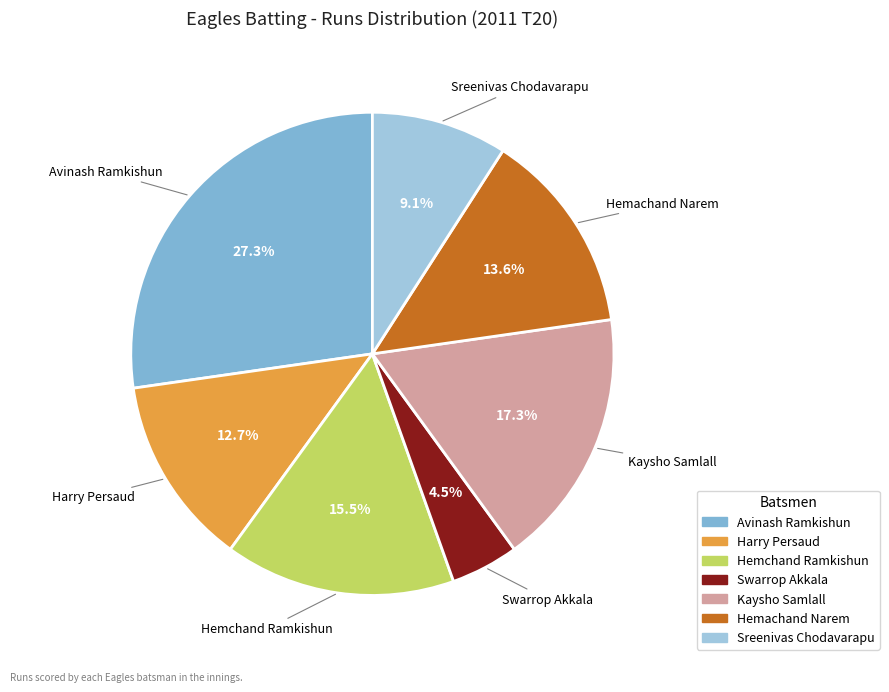

Combined, what portion of the pie is Avinash Ramkishun and Sreenivas Chodavarapu?

36.4%